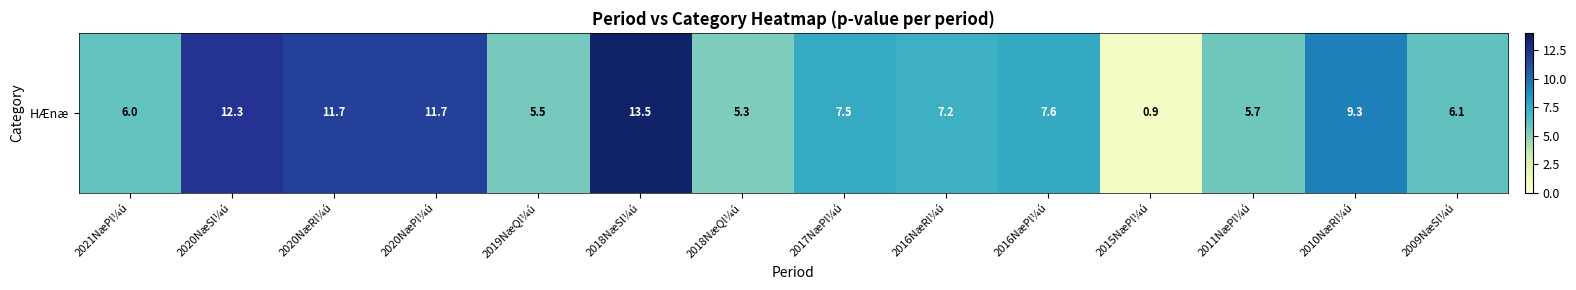

Reading left to right, list all the values displayed in this chart.

2021NæPl¼ú=6.0	2020NæSl¼ú=12.3	2020NæRl¼ú=11.7	2020NæPl¼ú=11.7	2019NæQl¼ú=5.5	2018NæSl¼ú=13.5	2018NæQl¼ú=5.3	2017NæPl¼ú=7.5	2016NæRl¼ú=7.2	2016NæPl¼ú=7.6	2015NæPl¼ú=0.9	2011NæPl¼ú=5.7	2010NæRl¼ú=9.3	2009NæSl¼ú=6.1